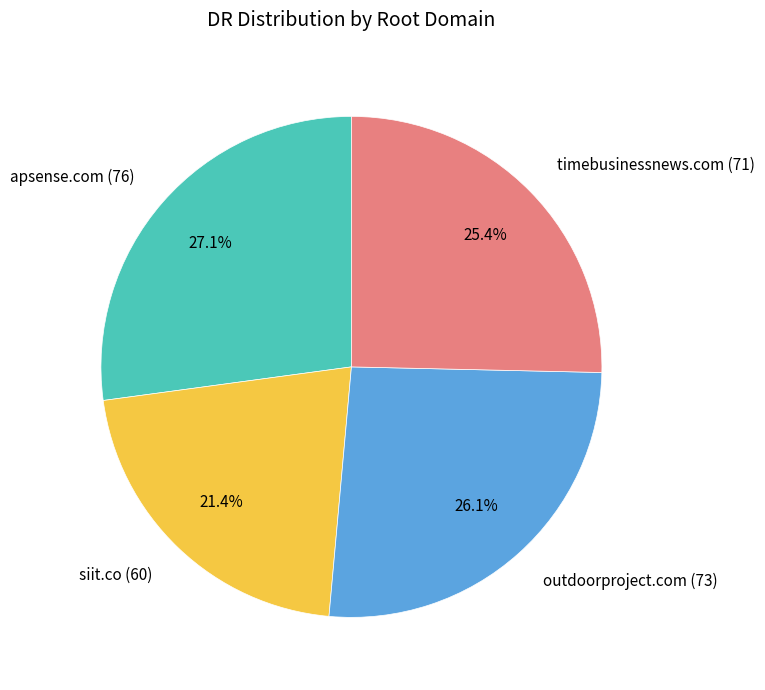

To the nearest percent, what is the average slice percentage?

25%